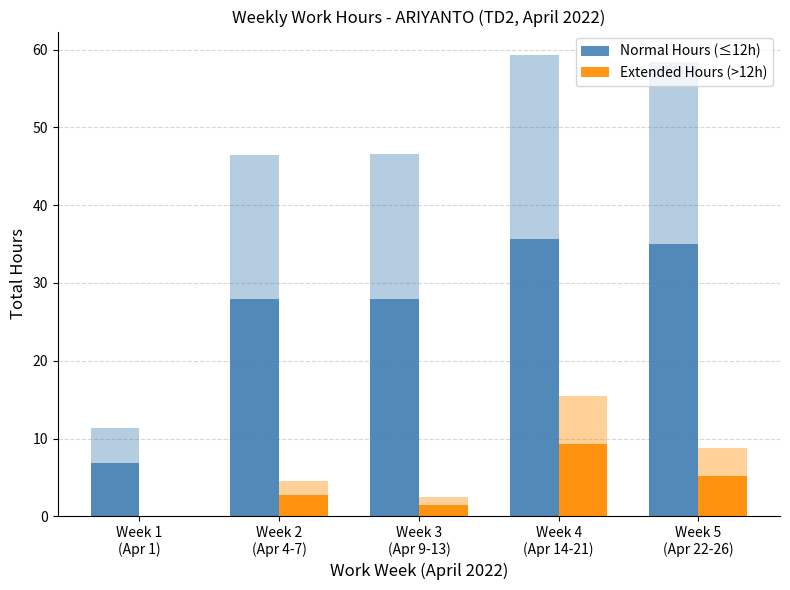

How many bars are there in total?

10